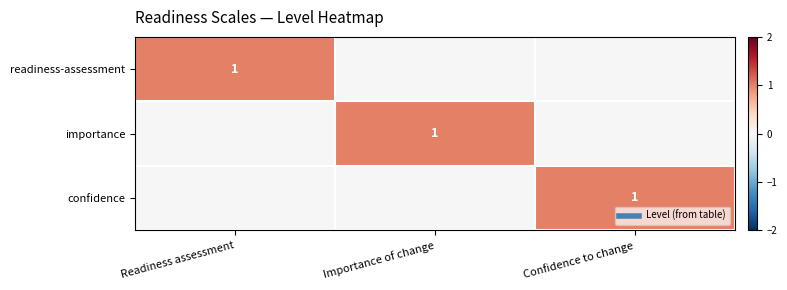

Which series has the widest spread of values?

readiness-assessment